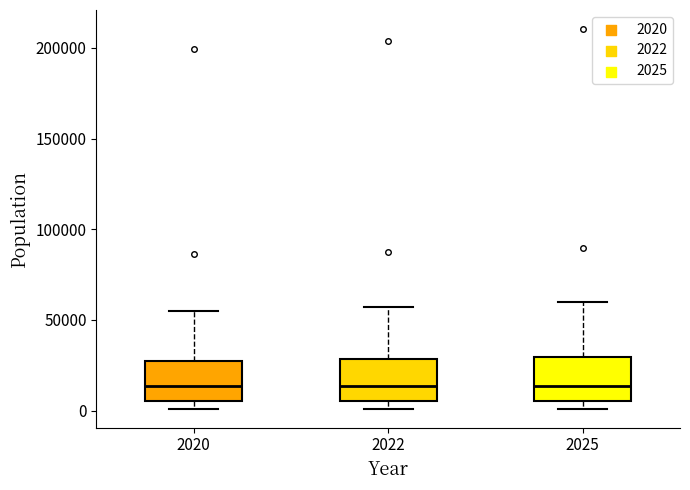

Where does the upper whisker of the box at x = 2022 end on the y-axis? The values are not printed on the chart, so give them approximately, as read against the axis.

55000